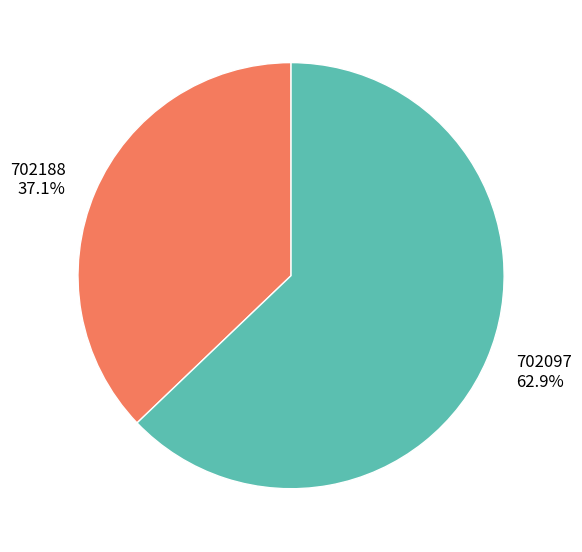

Count the number of slices in the pie.

2